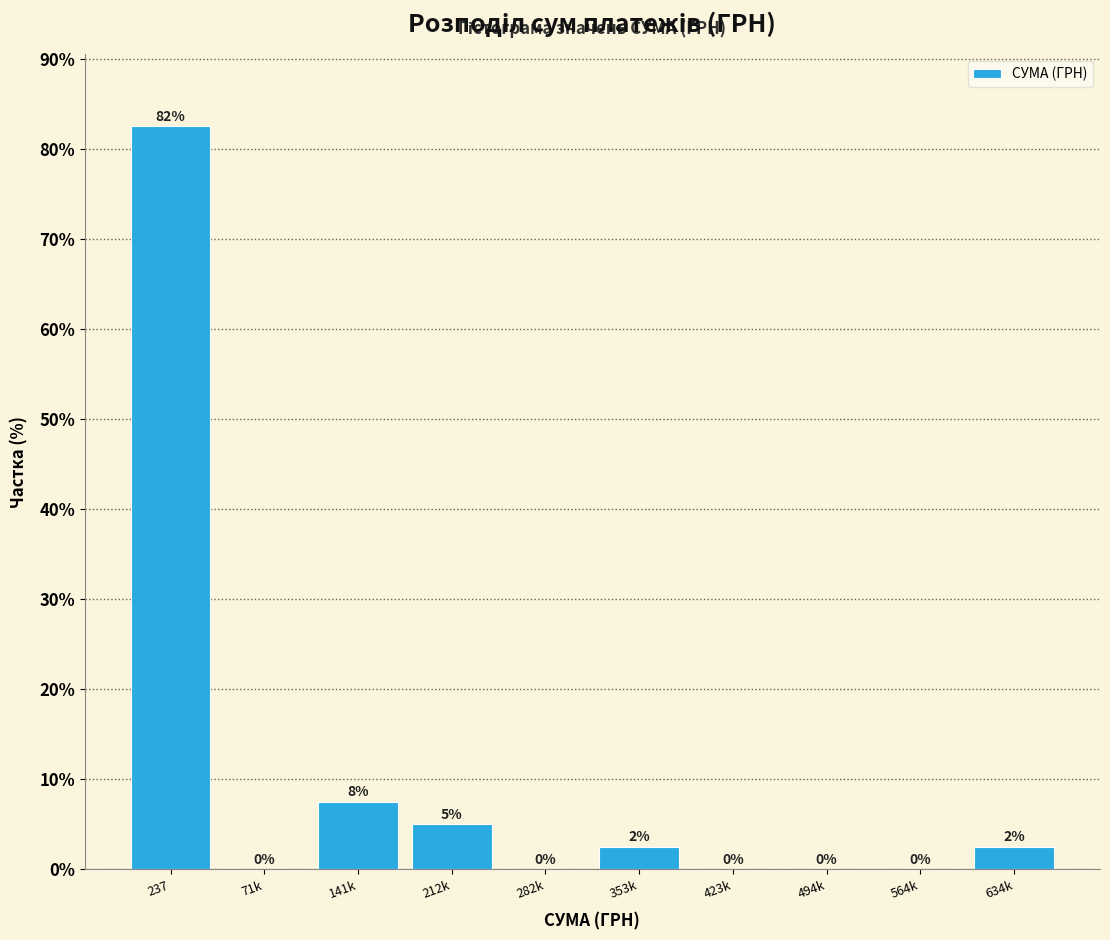

What is the sum of the values at 237 and 141k?

90.0